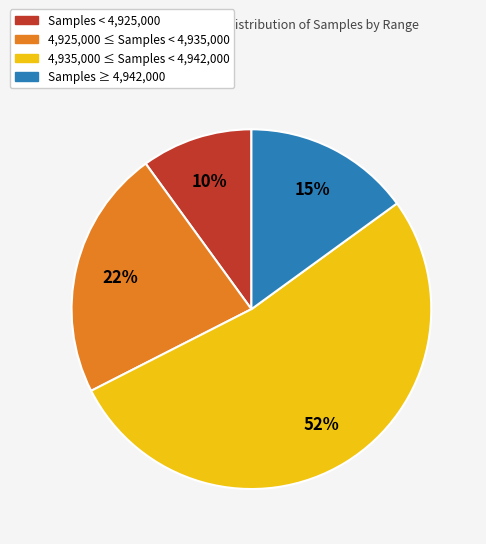

To the nearest percent, what percentage of the pie is 4,935,000 ≤ Samples < 4,942,000?

52%